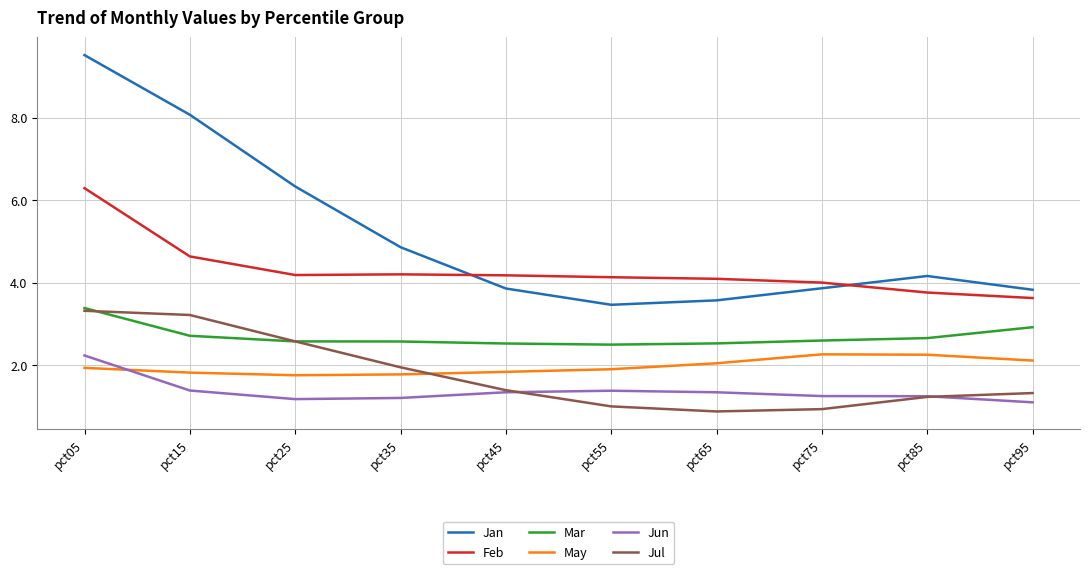

True or false: Mar and Jan intersect in this chart.

False